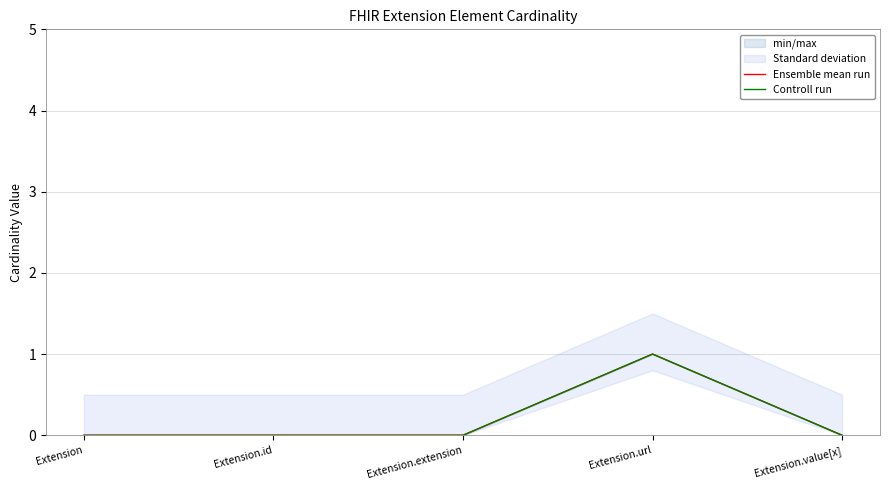

Rank the categories by Controll run value from highest to lowest.

Extension.url, Extension, Extension.id, Extension.extension, Extension.value[x]